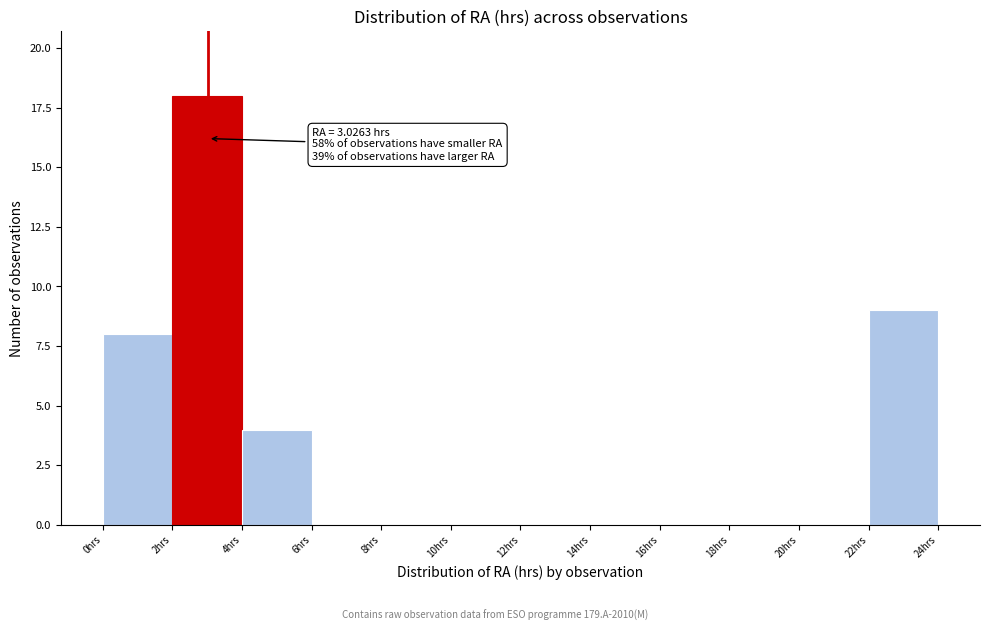

Which range on the x-axis has the tallest bar?

2 to 4